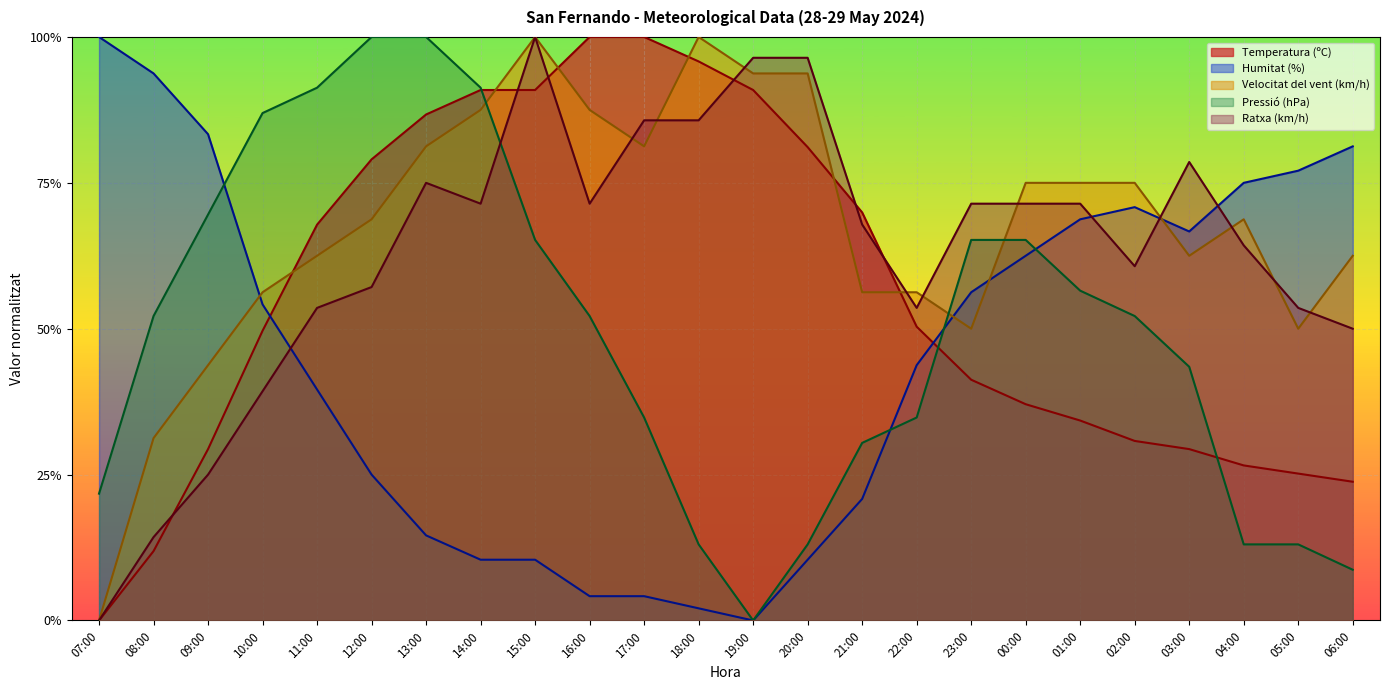

Which series has the largest range (max minus min)?

Temperatura (ºC)